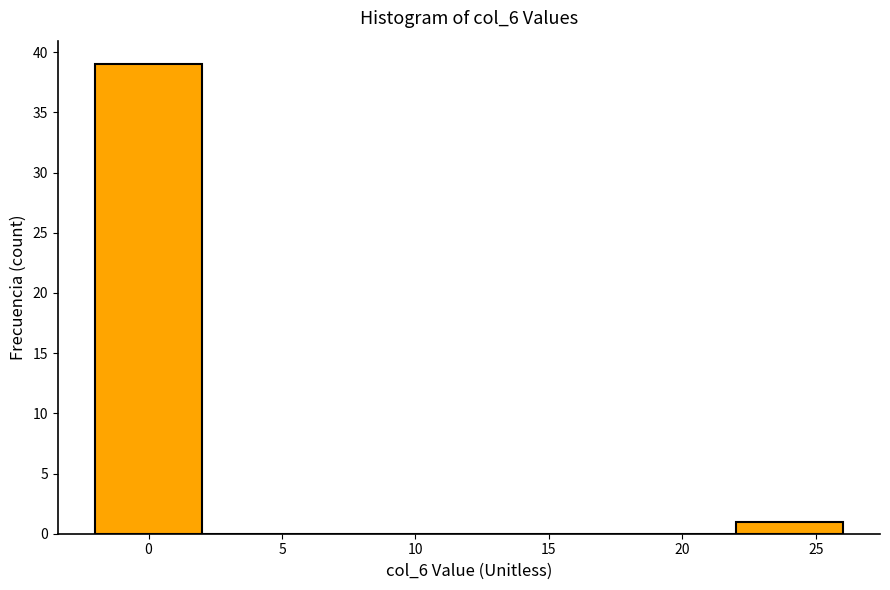

Reading left to right, transcribe this chart: for each bar, give the range it covers on the x-axis and its height. The values are not printed on the chart, so give them approximately, as read against the axis.

-2 to 2: 39
2 to 6: 0
6 to 10: 0
10 to 14: 0
14 to 18: 0
18 to 22: 0
22 to 26: 1